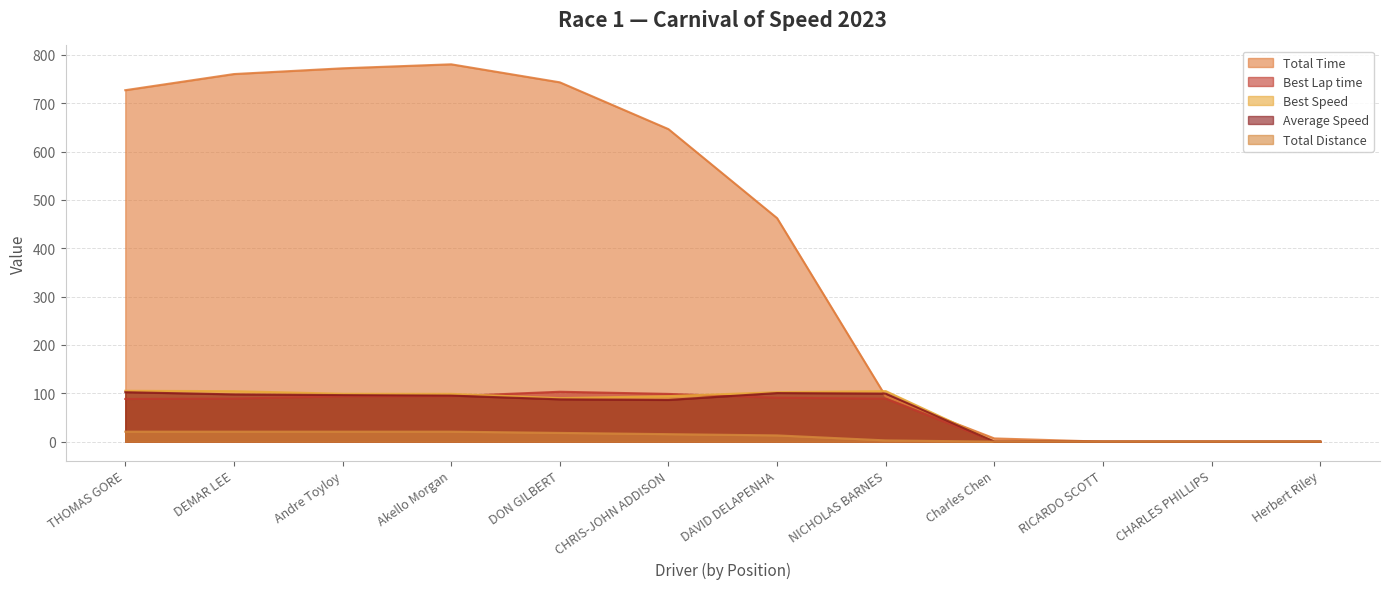

What is the total value across all series at Charles Chen?

6.6